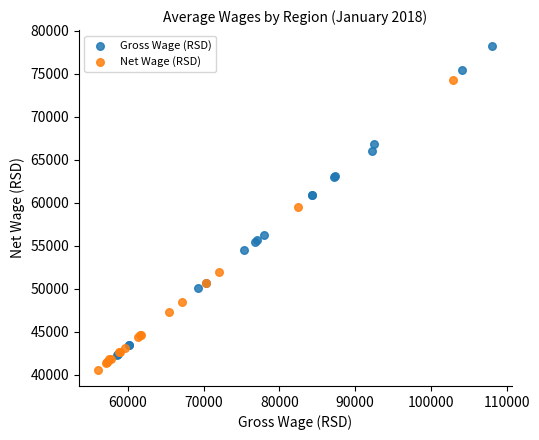

Which series reaches the minimum Y coordinate?

Net Wage (RSD)